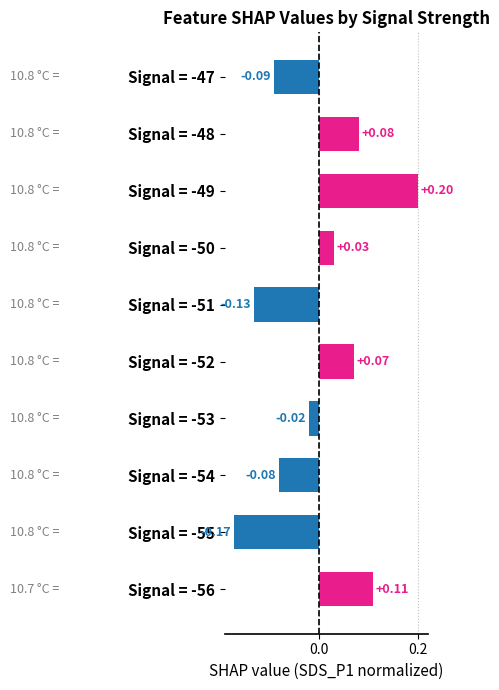

How many bars are there in total?

10